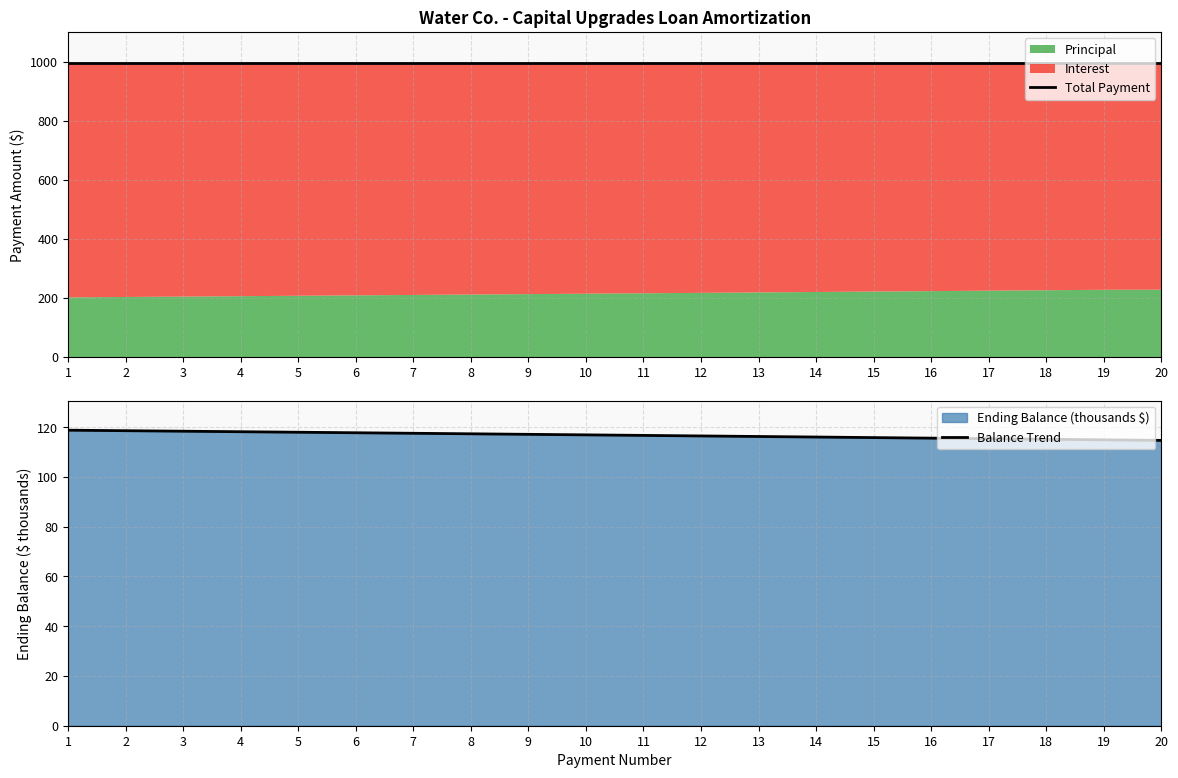

Reading right to left, transcribe all the data shown in this chart.

Total Payment: 995.4	995.4	995.4	995.4	995.4	995.4	995.4	995.4	995.4	995.4	995.4	995.4	995.4	995.4	995.4	995.4	995.4	995.4	995.4	995.4
Balance Trend: 114.7	114.9	115.1	115.4	115.6	115.8	116.0	116.3	116.5	116.7	116.9	117.1	117.3	117.6	117.8	118.0	118.2	118.4	118.6	118.8